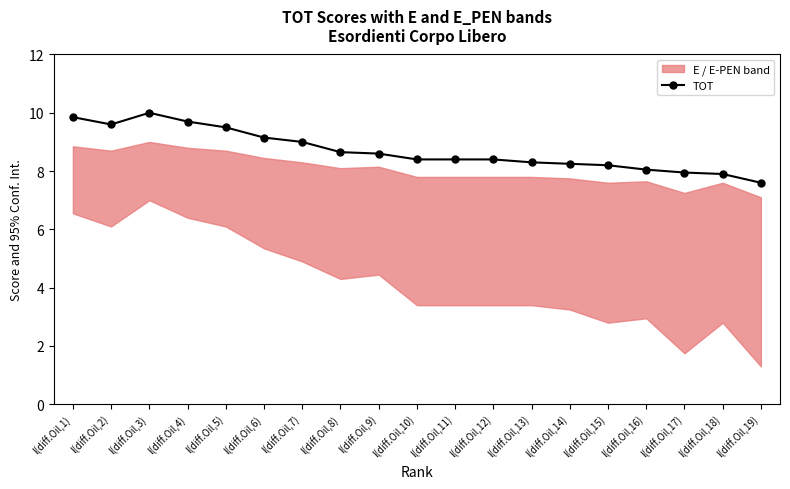

Does the chart display data point markers on the line(s)?

Yes